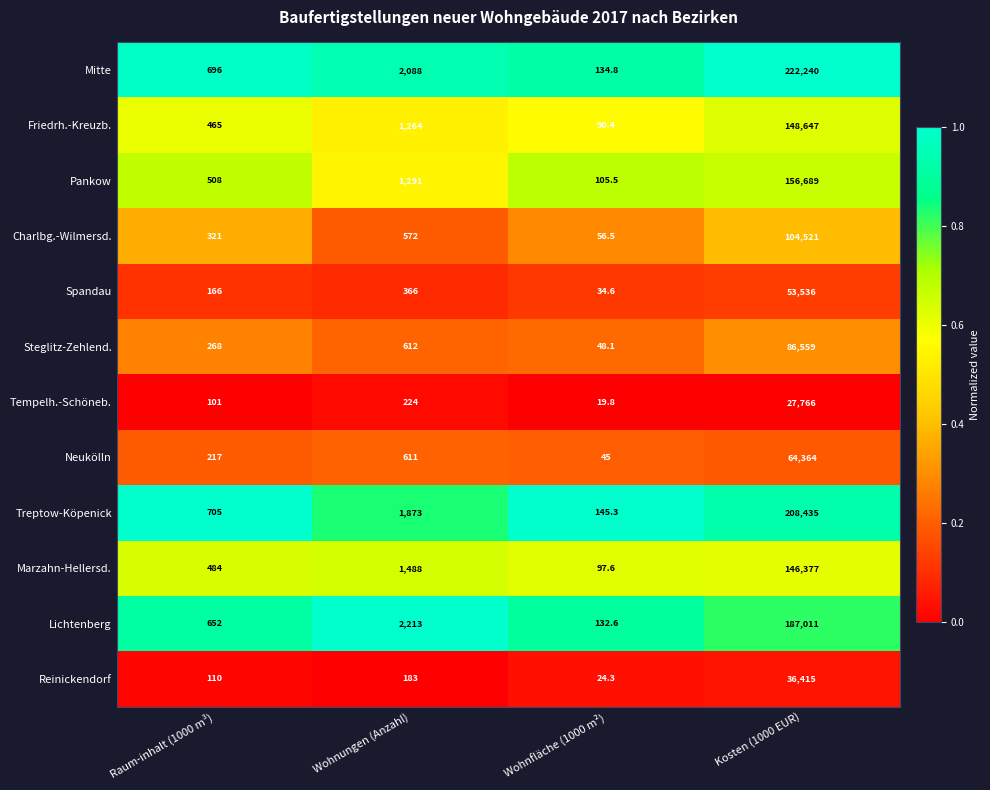

Rank the series at Kosten (1000 EUR) from highest to lowest value.

Mitte, Treptow-Köpenick, Lichtenberg, Pankow, Friedrh.-Kreuzb., Marzahn-Hellersd., Charlbg.-Wilmersd., Steglitz-Zehlend., Neukölln, Spandau, Reinickendorf, Tempelh.-Schöneb.